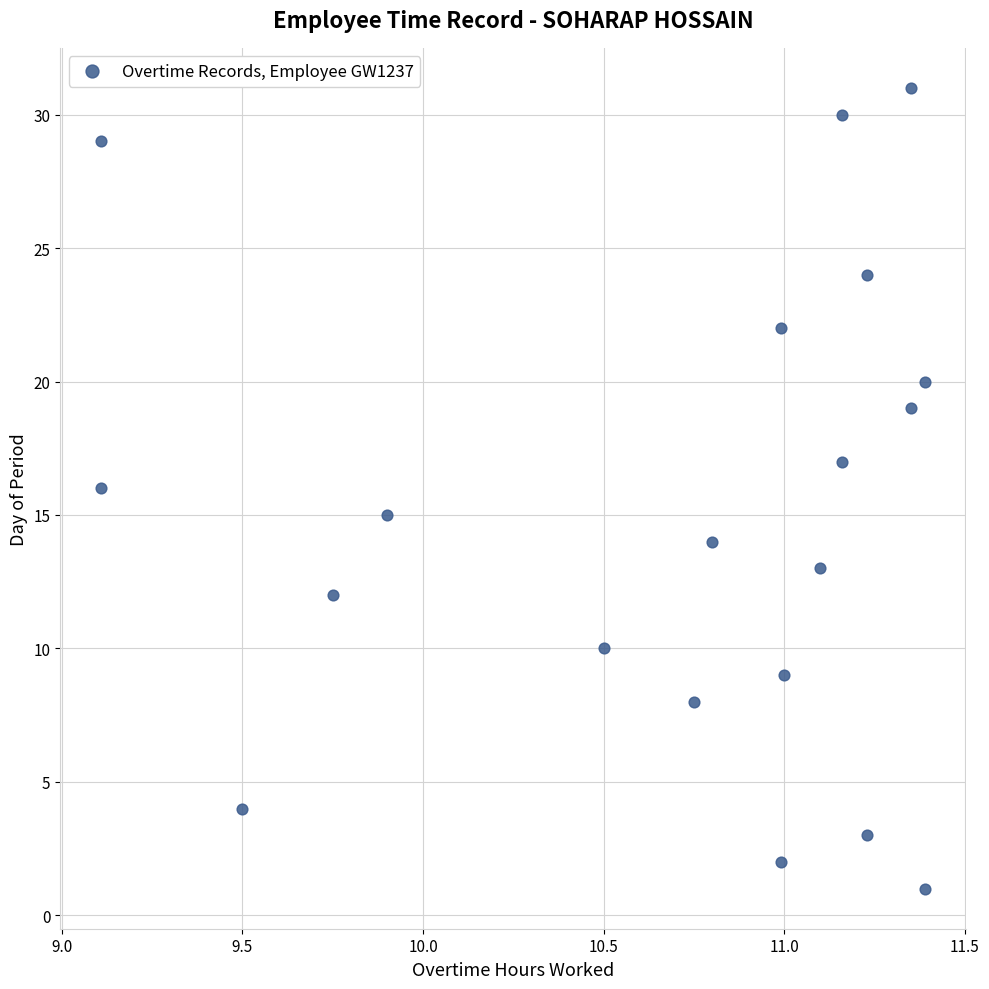

What is the range of Y values (max minus min)?

30